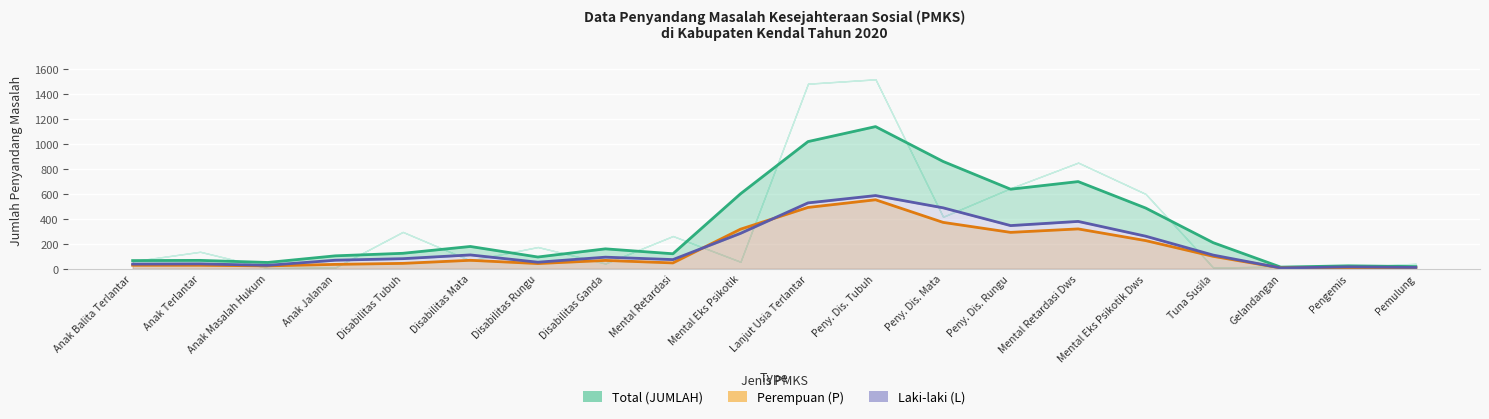

Which has a higher value, Disabilitas Rungu or Peny. Dis. Tubuh?

Peny. Dis. Tubuh